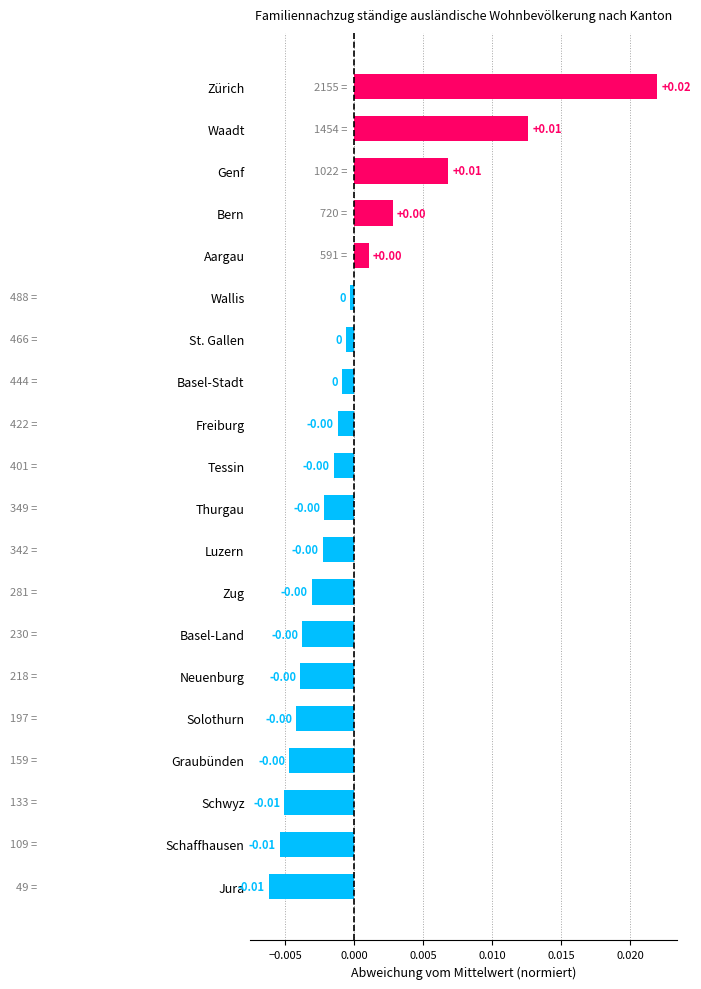

At which category does the chart reach its peak across all series?

Zürich